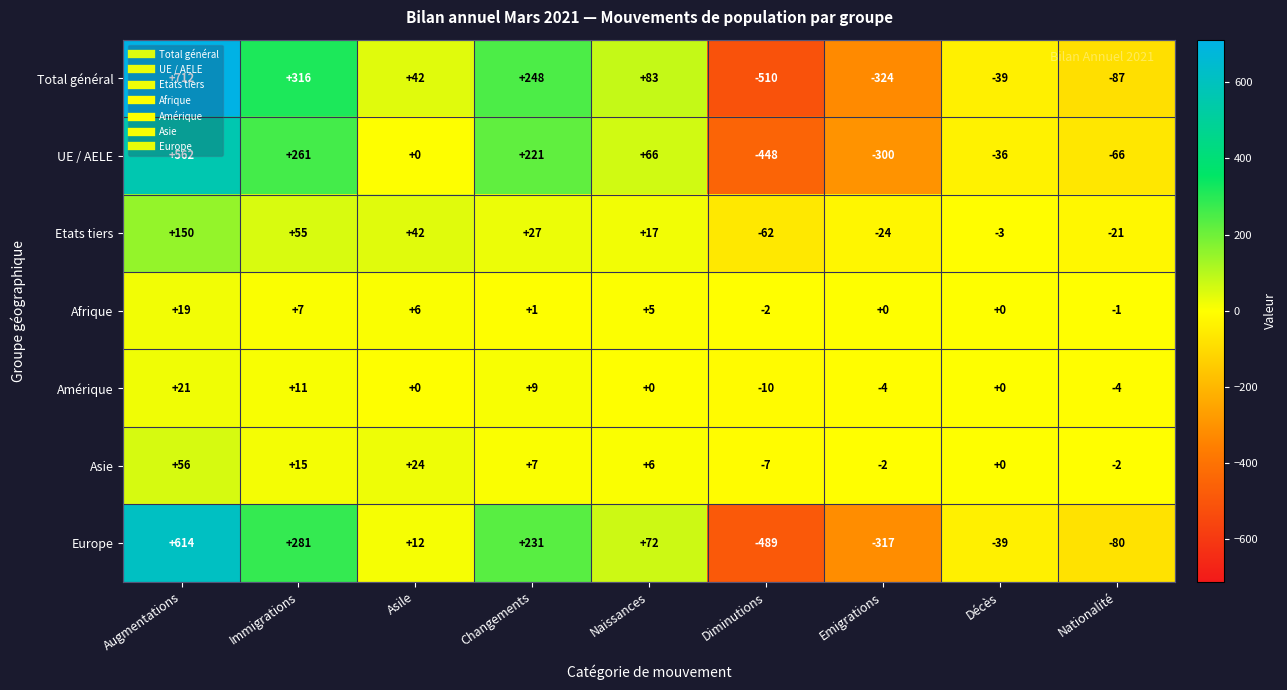

At Diminutions, list the series in order from smallest to largest.

Total général, Europe, UE / AELE, Etats tiers, Amérique, Asie, Afrique